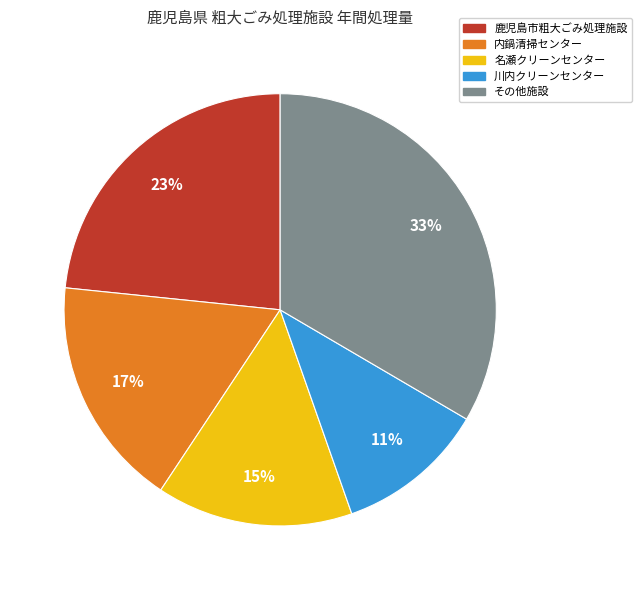

How many segments does this pie chart have?

5